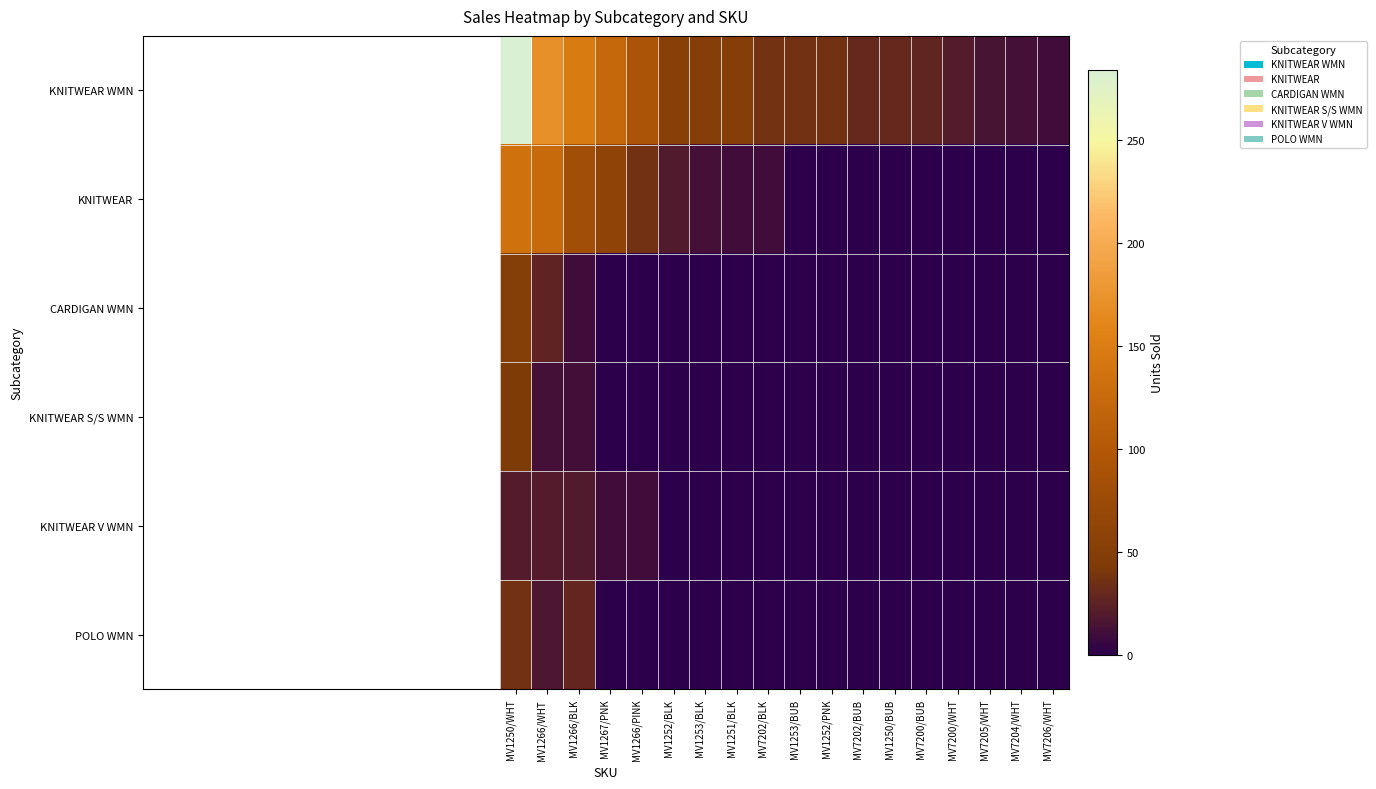

How many distinct data groups are displayed?

6